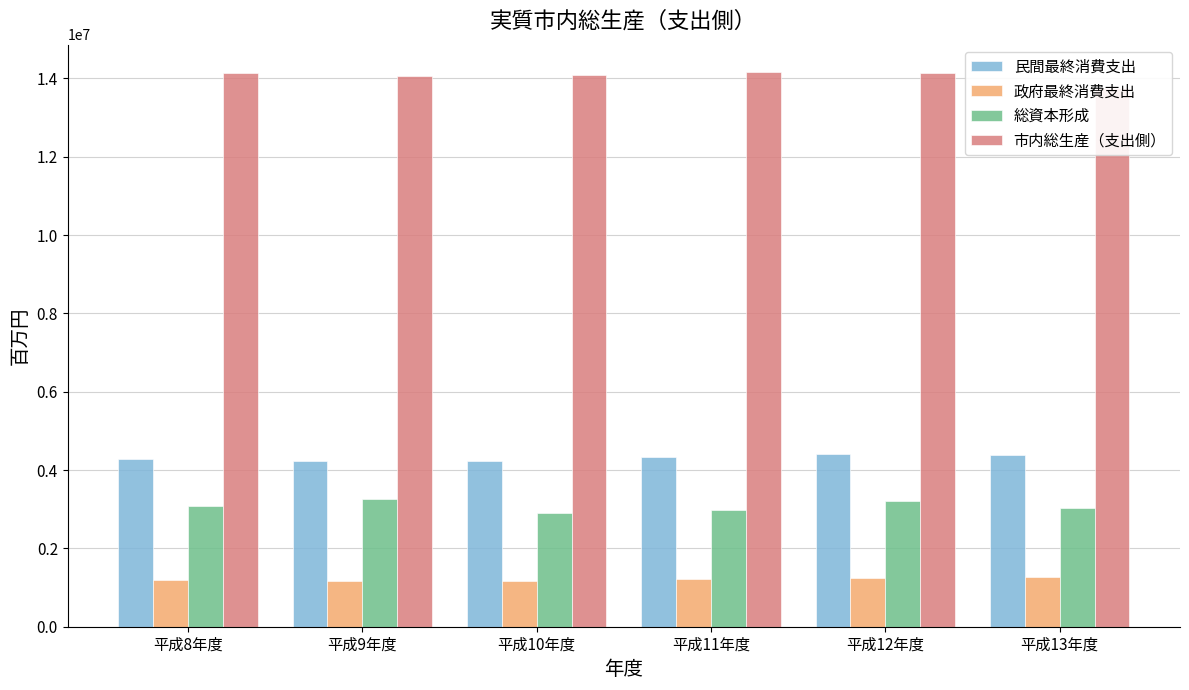

What is the total value across all series at 平成10年度?

22408552